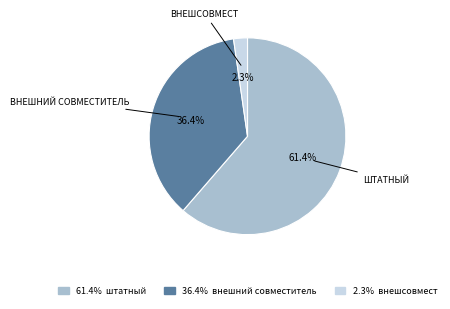

Does any single category account for the majority?

Yes